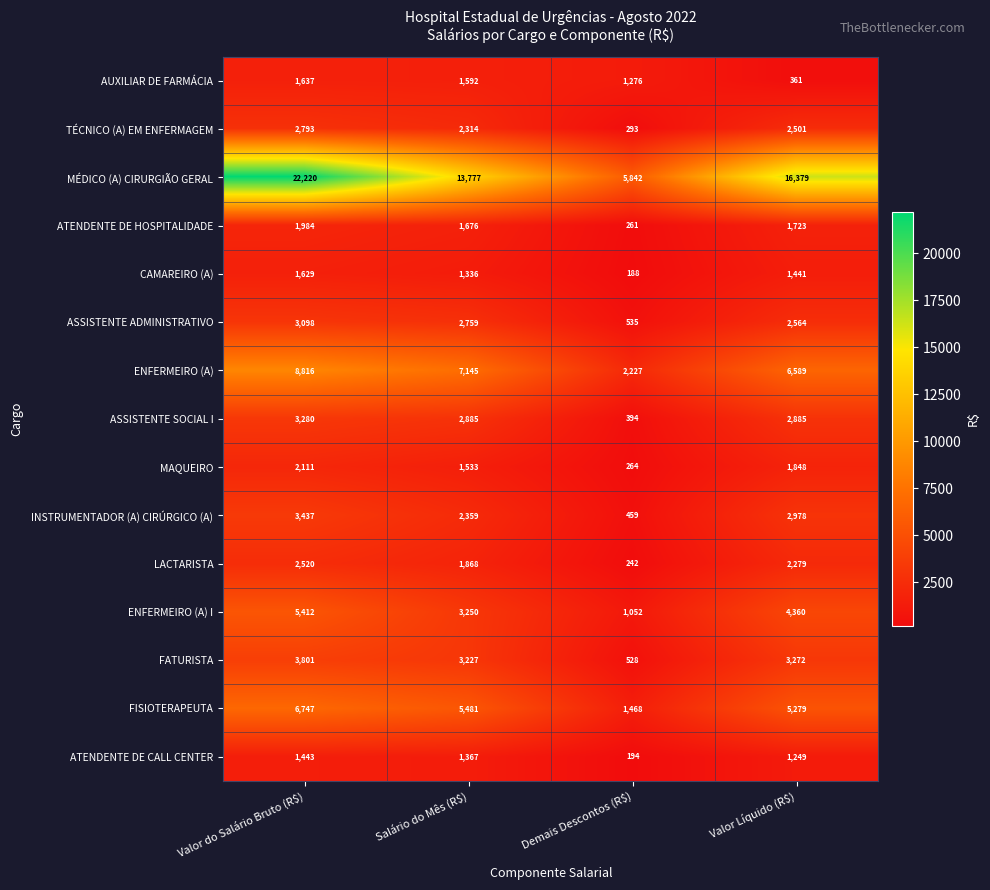

What value does the MAQUEIRO series have at Valor Líquido (R$), to the nearest 50?

1850